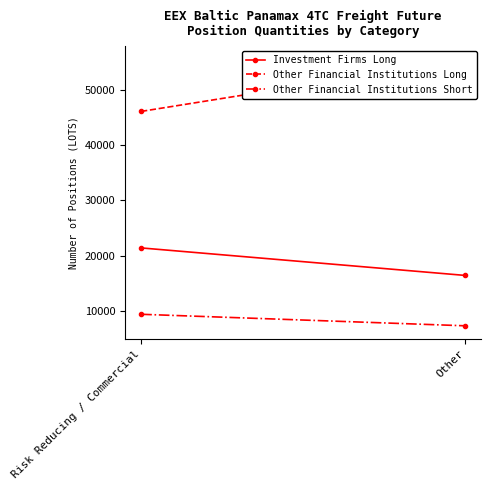

At which label is Other Financial Institutions Short closest to 8275?

Other